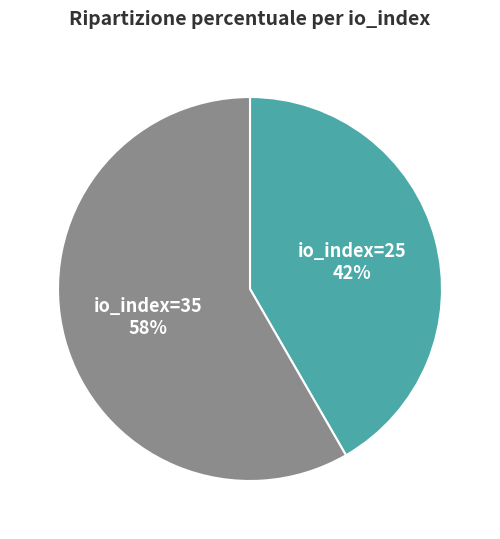

To the nearest percent, what is the average slice percentage?

50%